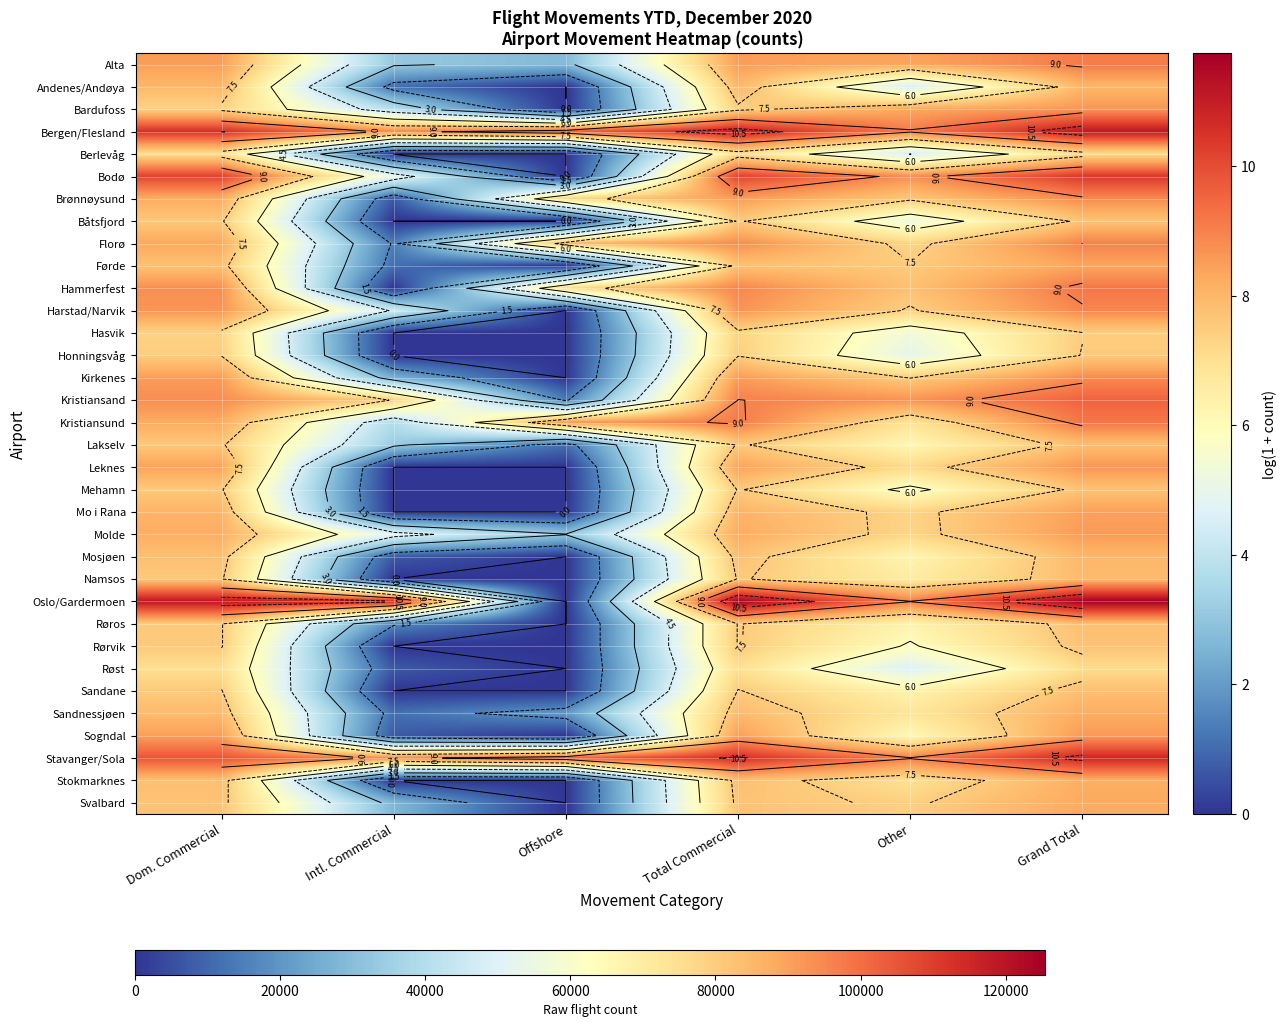

Which category has the lowest value in the Hammerfest series?

Intl. Commercial